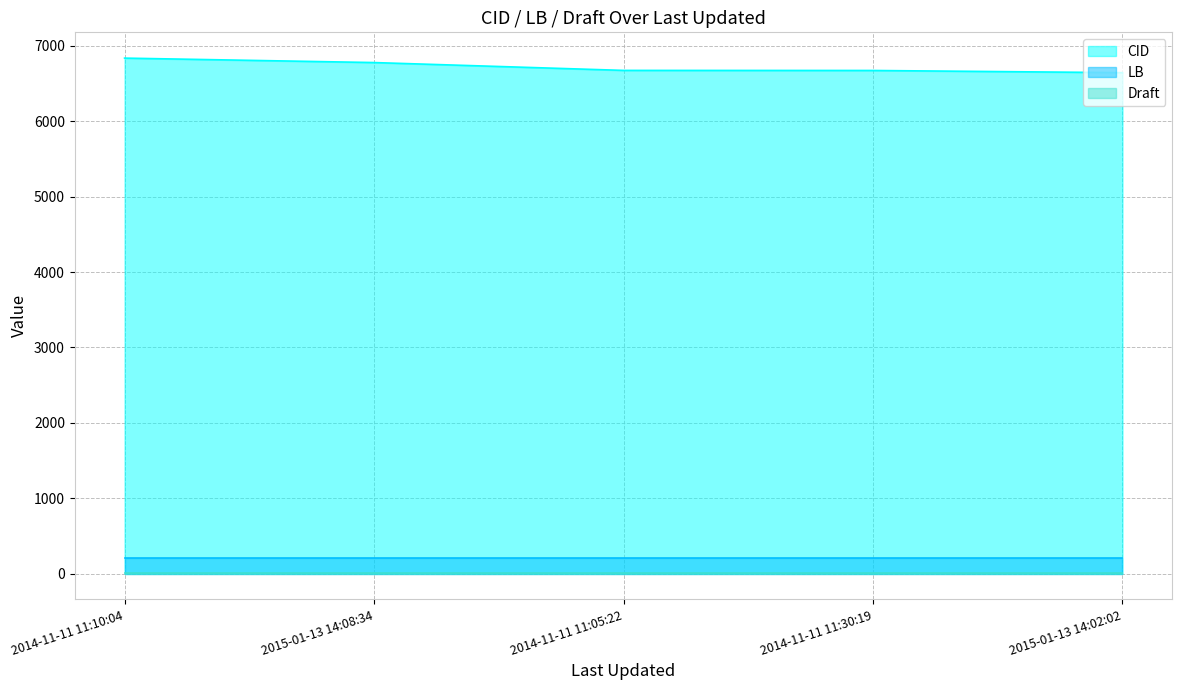

Which has a higher value, 2015-01-13 14:08:34 or 2015-01-13 14:02:02?

2015-01-13 14:08:34